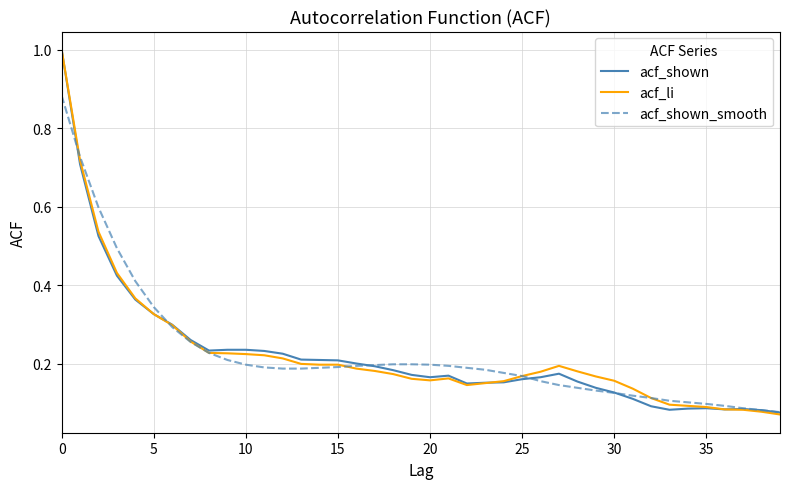

Reading left to right, list all the values displayed in this chart.

acf_shown: 1.0	0.7	0.5	0.4	0.4	0.3	0.3	0.3	0.2	0.2	0.2	0.2	0.2	0.2	0.2	0.2	0.2	0.2	0.2	0.2	0.2	0.2	0.1	0.2	0.2	0.2	0.2	0.2	0.2	0.1	0.1	0.1	0.1	0.1	0.1	0.1	0.1	0.1	0.1	0.1
acf_li: 1.0	0.7	0.5	0.4	0.4	0.3	0.3	0.3	0.2	0.2	0.2	0.2	0.2	0.2	0.2	0.2	0.2	0.2	0.2	0.2	0.2	0.2	0.1	0.1	0.2	0.2	0.2	0.2	0.2	0.2	0.2	0.1	0.1	0.1	0.1	0.1	0.1	0.1	0.1	0.1
acf_shown_smooth: 0.9	0.7	0.6	0.5	0.4	0.3	0.3	0.3	0.2	0.2	0.2	0.2	0.2	0.2	0.2	0.2	0.2	0.2	0.2	0.2	0.2	0.2	0.2	0.2	0.2	0.2	0.2	0.1	0.1	0.1	0.1	0.1	0.1	0.1	0.1	0.1	0.1	0.1	0.1	0.1